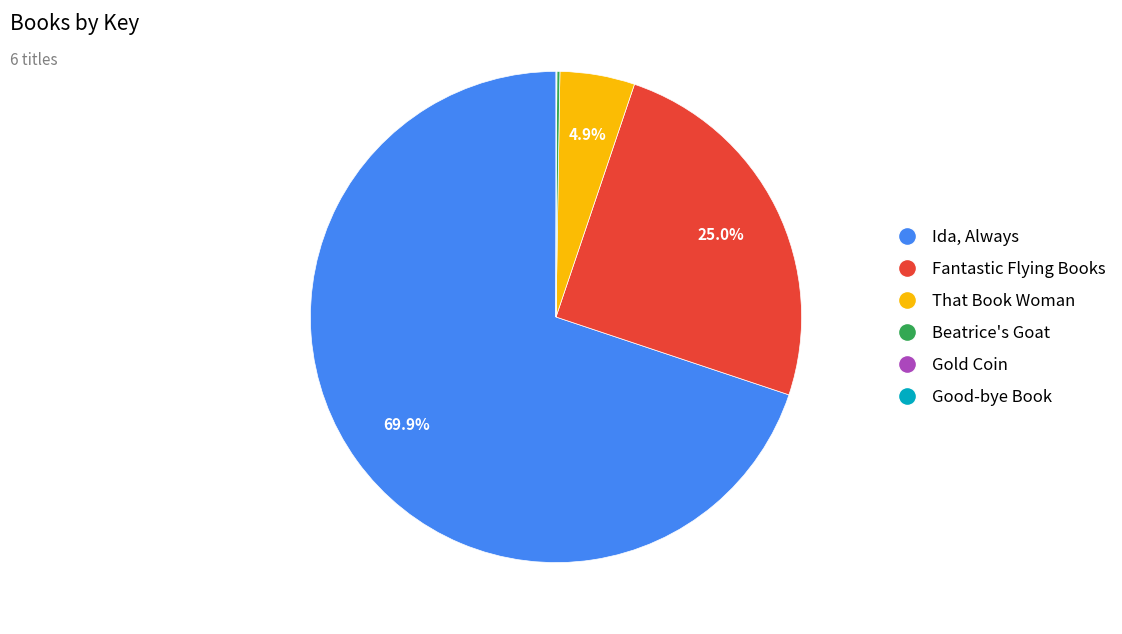

Which category has the biggest portion of the pie?

Ida, Always